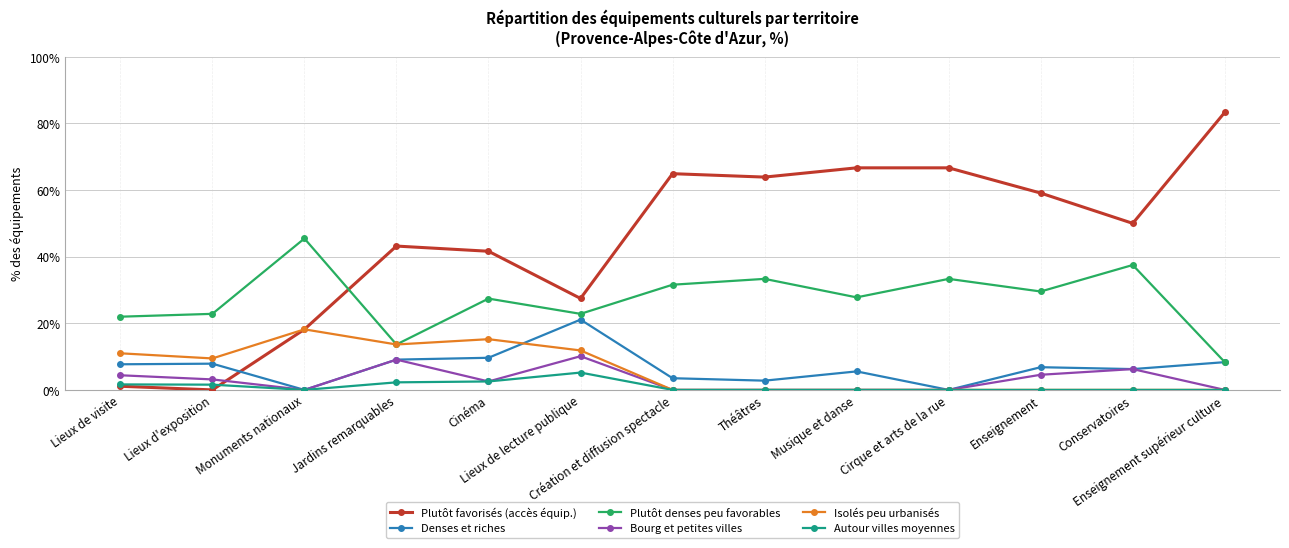

Is it true that Plutôt denses peu favorables equals 22.8 at Lieux de lecture publique?

True